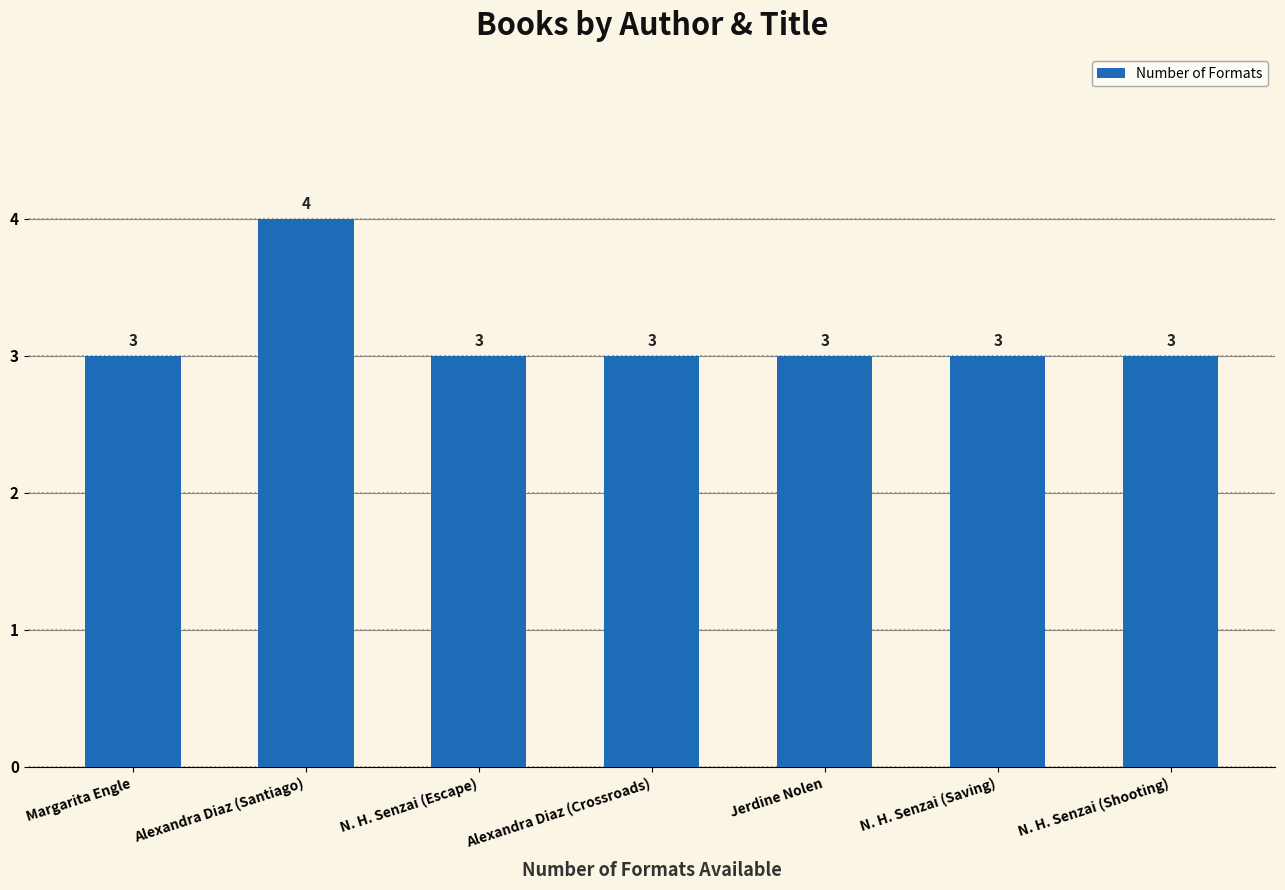

What position from the left is Alexandra Diaz (Santiago)?

2